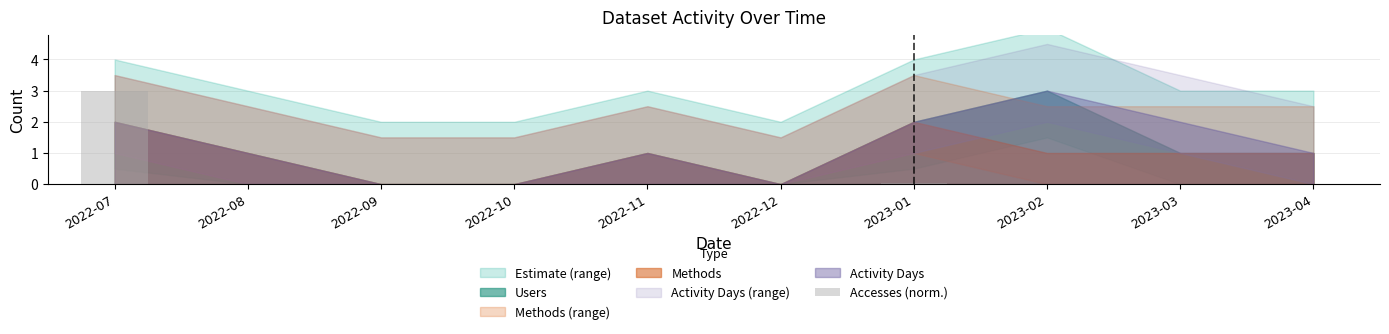

At which category does the chart reach its peak across all series?

2022-07